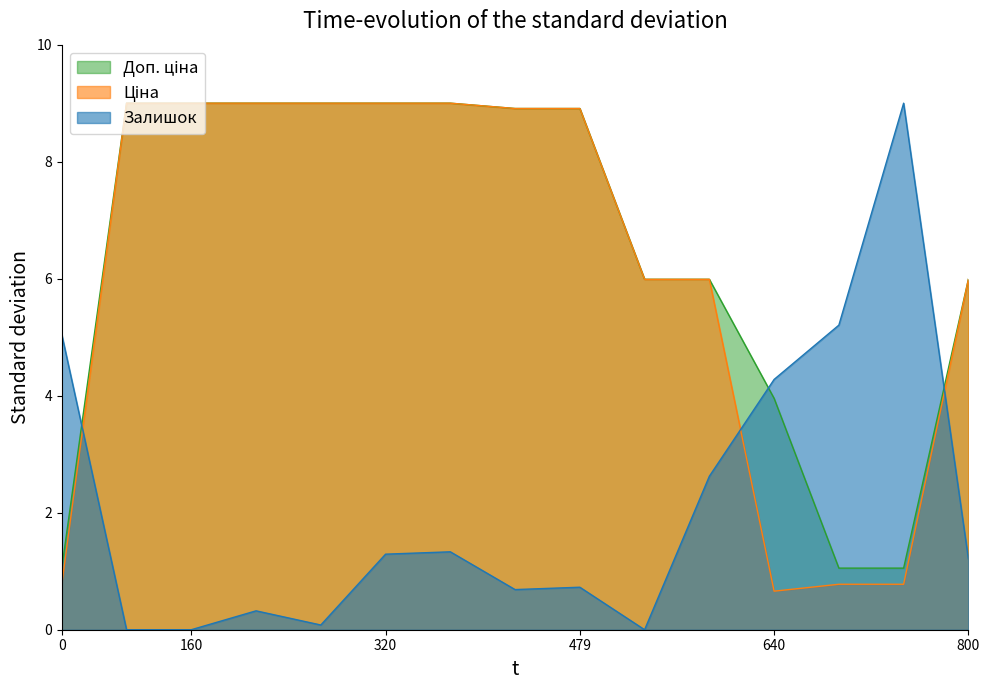

At which label does Ціна reach its peak?

284162248